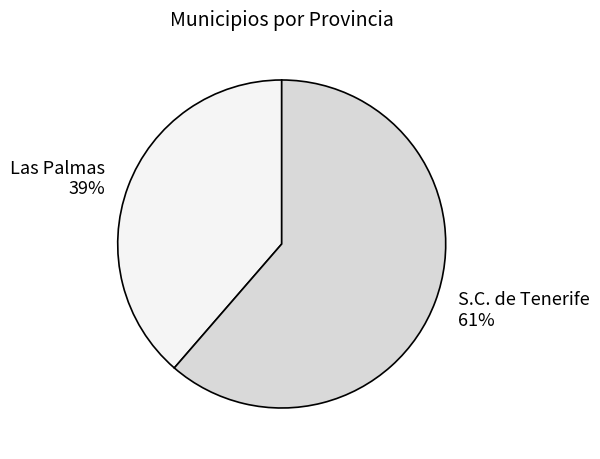

How many slices are in this pie chart?

2